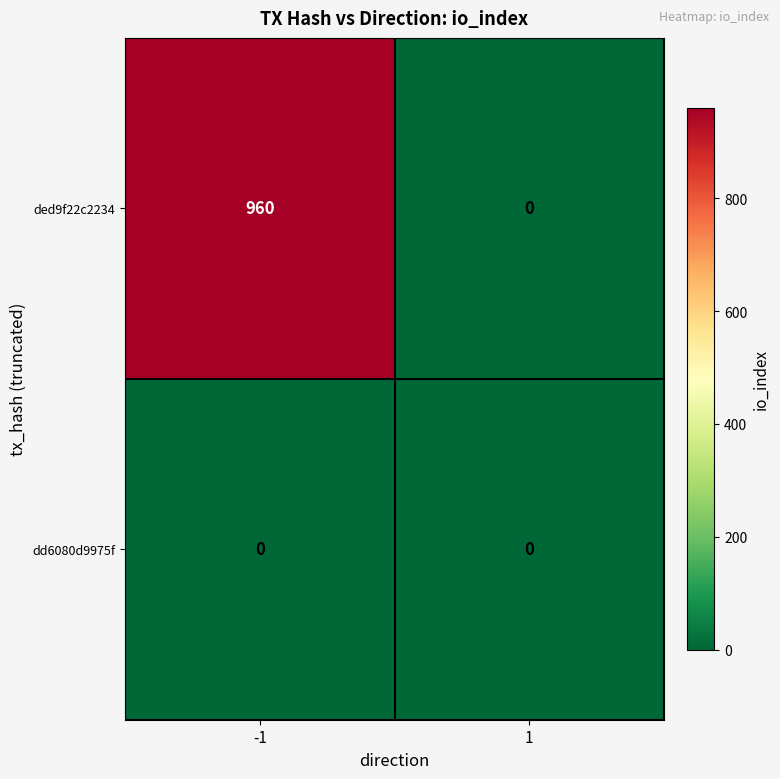

Rank the series by their average value, from lowest to highest.

dd6080d9975f, ded9f22c2234